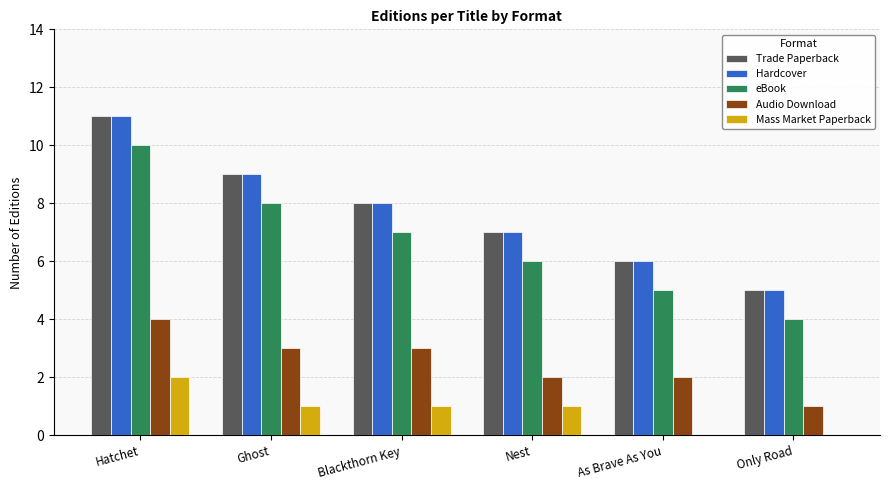

What is the total value across all series at Blackthorn Key?

27